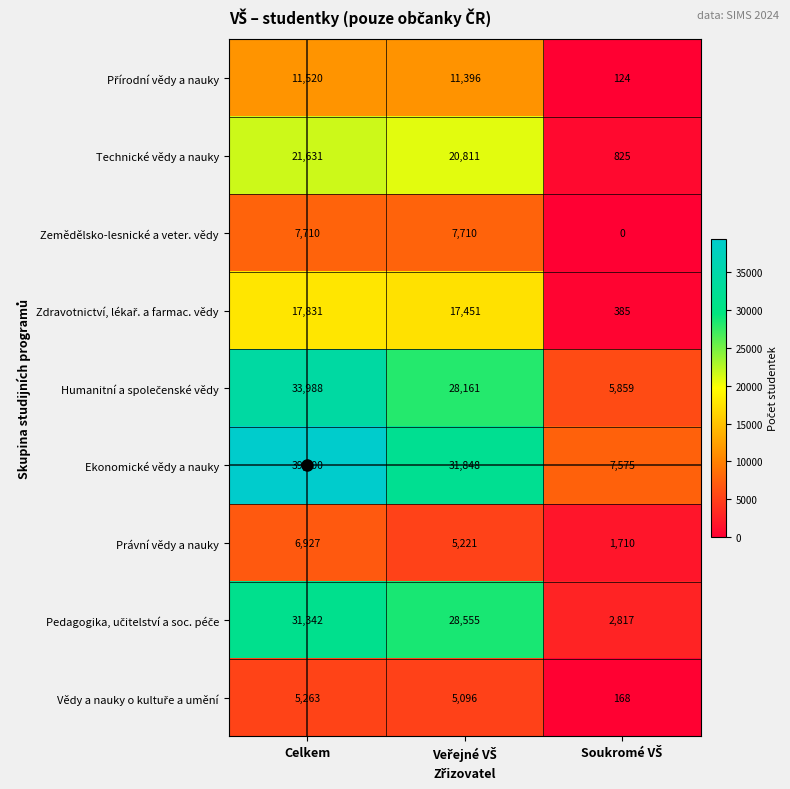

At which label does Technické vědy a nauky first exceed 20811?

Celkem